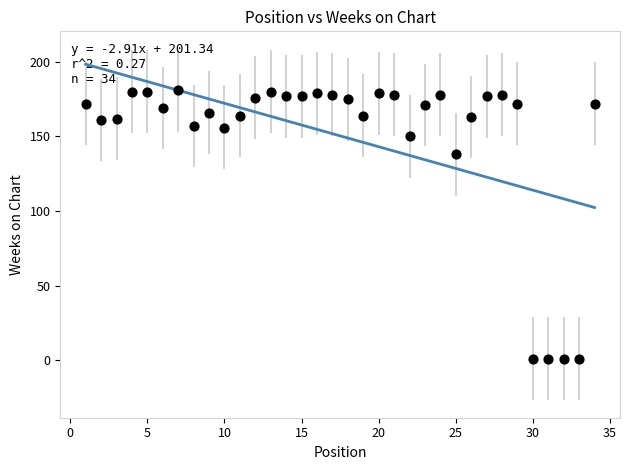

What Y value in the scatter plot is closest to 91?

138